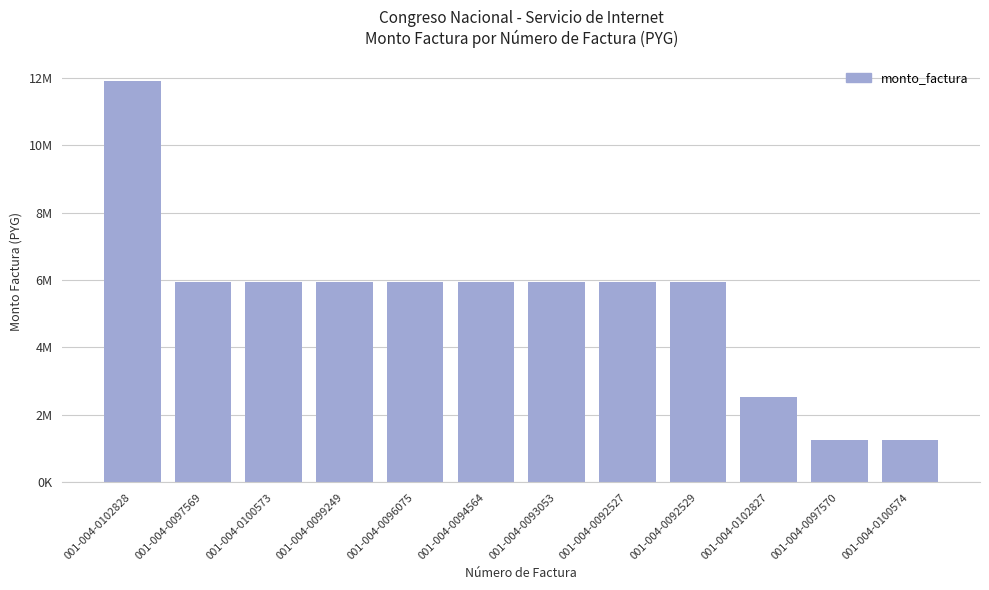

Reading left to right, list all the values displayed in this chart.

001-004-0102828=11904000	001-004-0097569=5952000	001-004-0100573=5952000	001-004-0099249=5952000	001-004-0096075=5952000	001-004-0094564=5952000	001-004-0093053=5952000	001-004-0092527=5952000	001-004-0092529=5952000	001-004-0102827=2524800	001-004-0097570=1262400	001-004-0100574=1262400